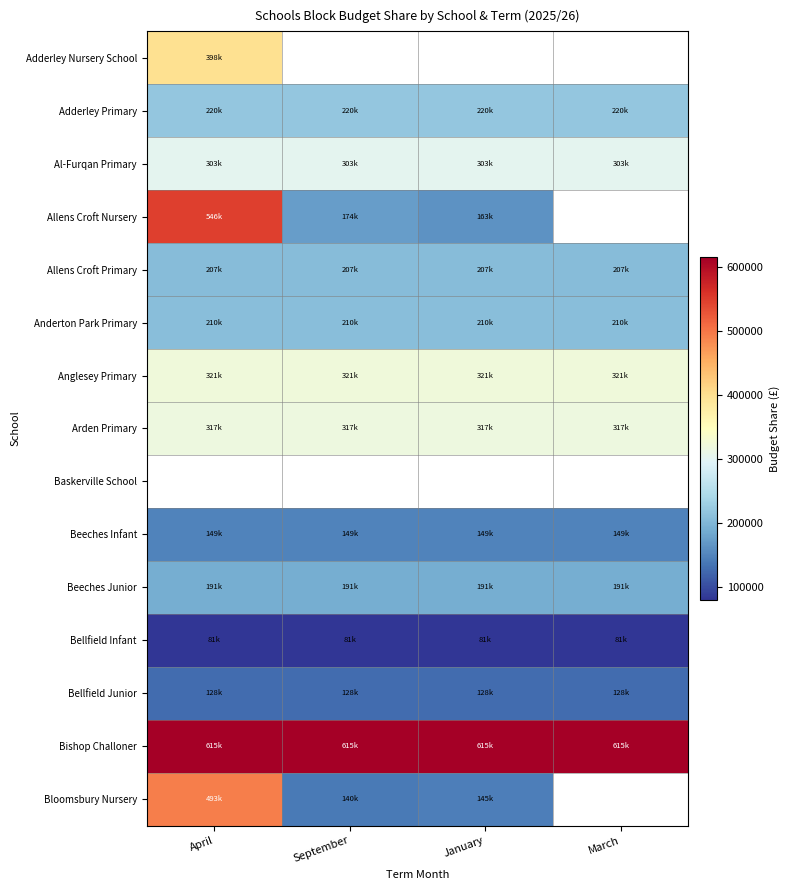

What is the sum of all Bishop Challoner values?

2458935.4